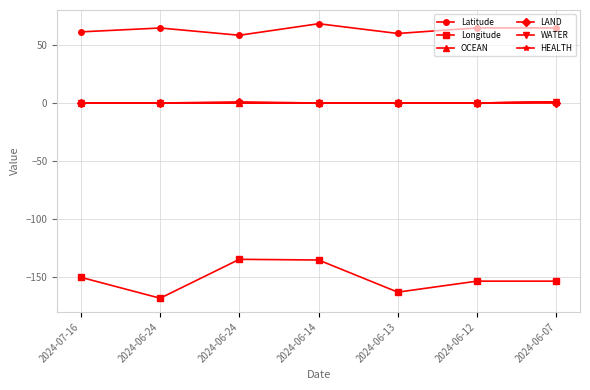

True or false: WATER and Longitude cross at least once.

False